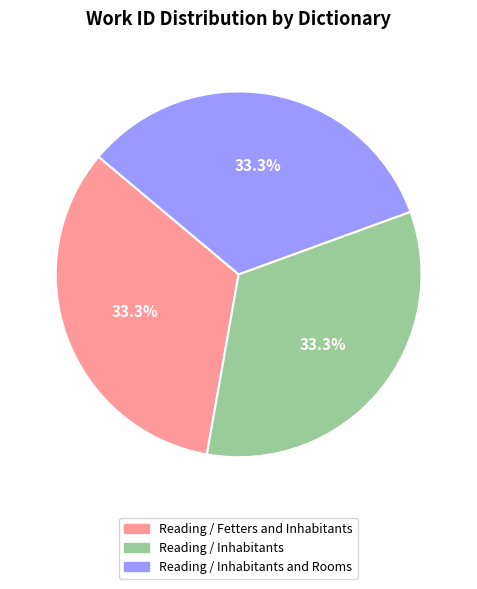

To the nearest percent, what portion does Reading / Inhabitants and Rooms represent?

34%